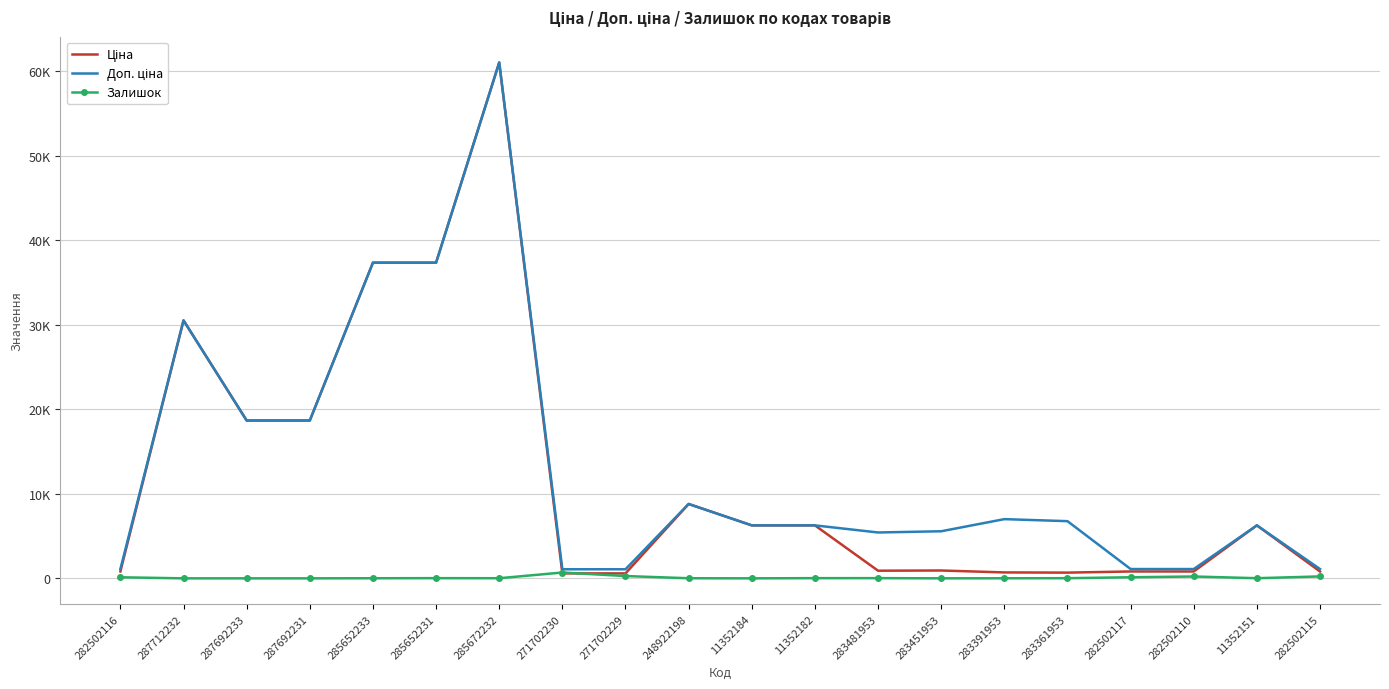

What is the greatest value displayed?

61024.7